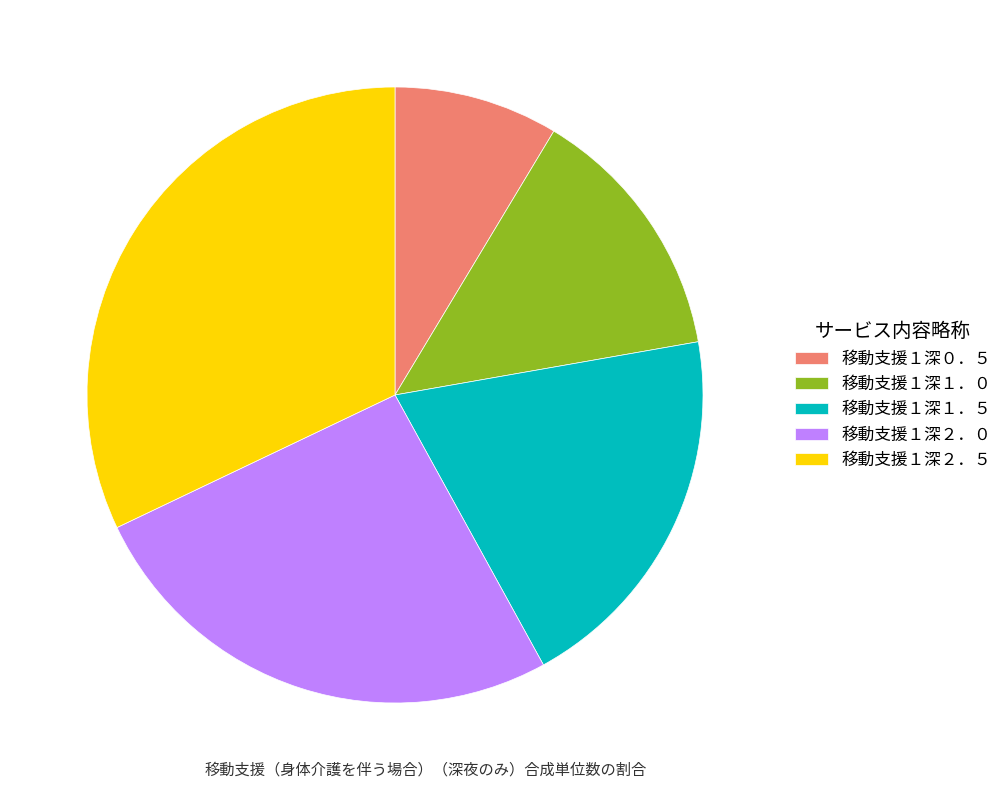

Which has a higher value, 移動支援１深２．５ or 移動支援１深２．０?

移動支援１深２．５